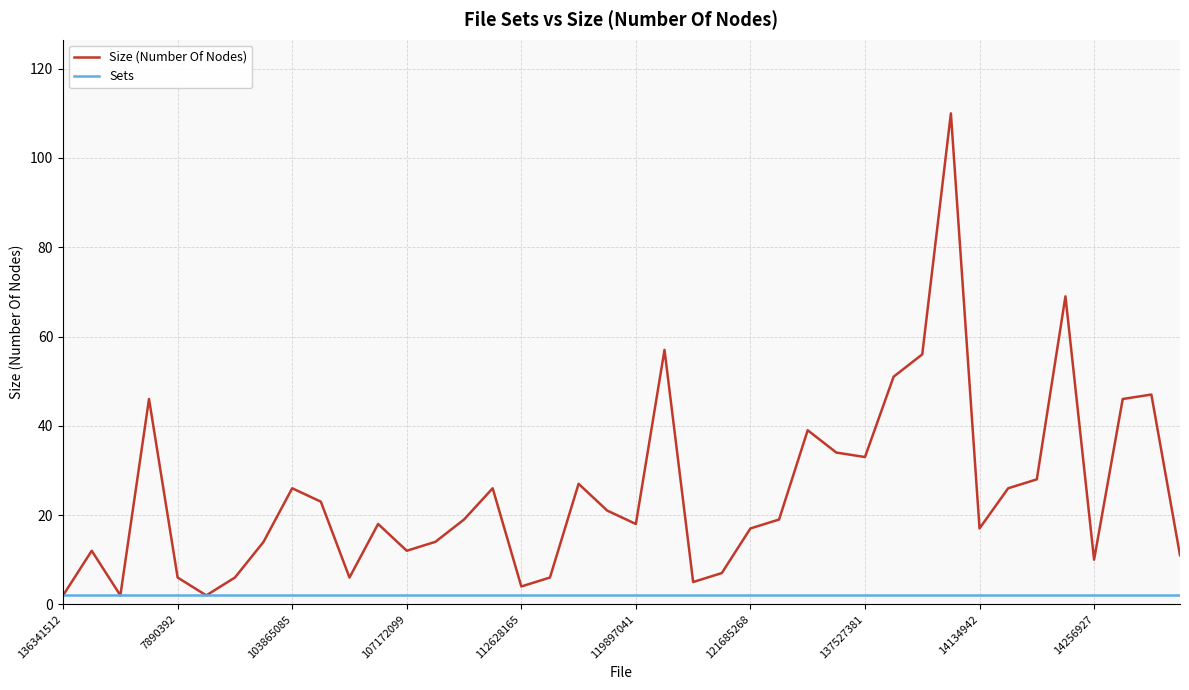

List the series in order of their peak value, lowest first.

Sets, Size (Number Of Nodes)